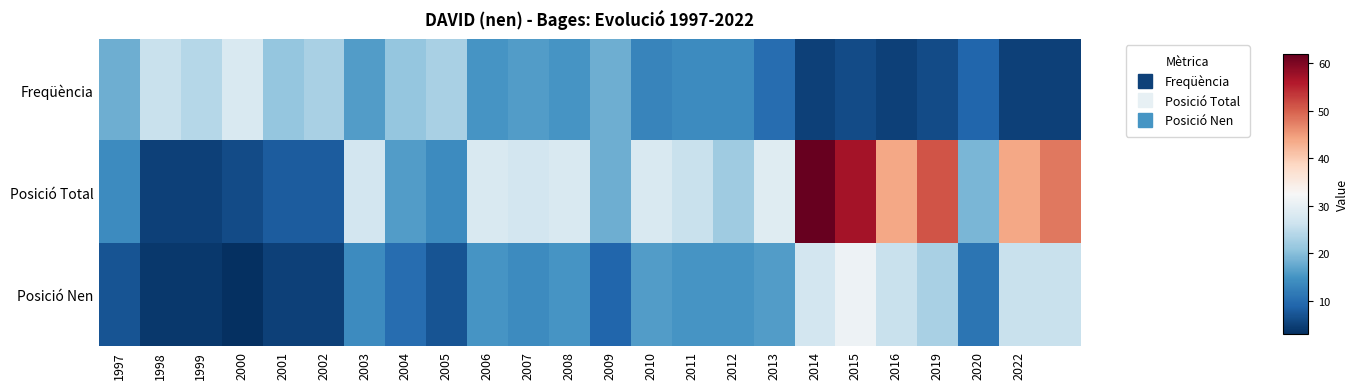

Reading left to right, extract all data points from this chart.

Freqüència: 18	26	24	28	21	23	16	21	23	15	16	15	18	13	14	14	10	5	6	5	6	9	5	5
Posició Total: 14	5	5	6	8	8	27	16	14	28	27	28	18	28	26	22	29	62	57	44	51	19	44	48
Posició Nen: 7	4	4	3	5	5	14	10	7	15	14	15	9	16	15	15	16	27	31	26	23	11	26	26